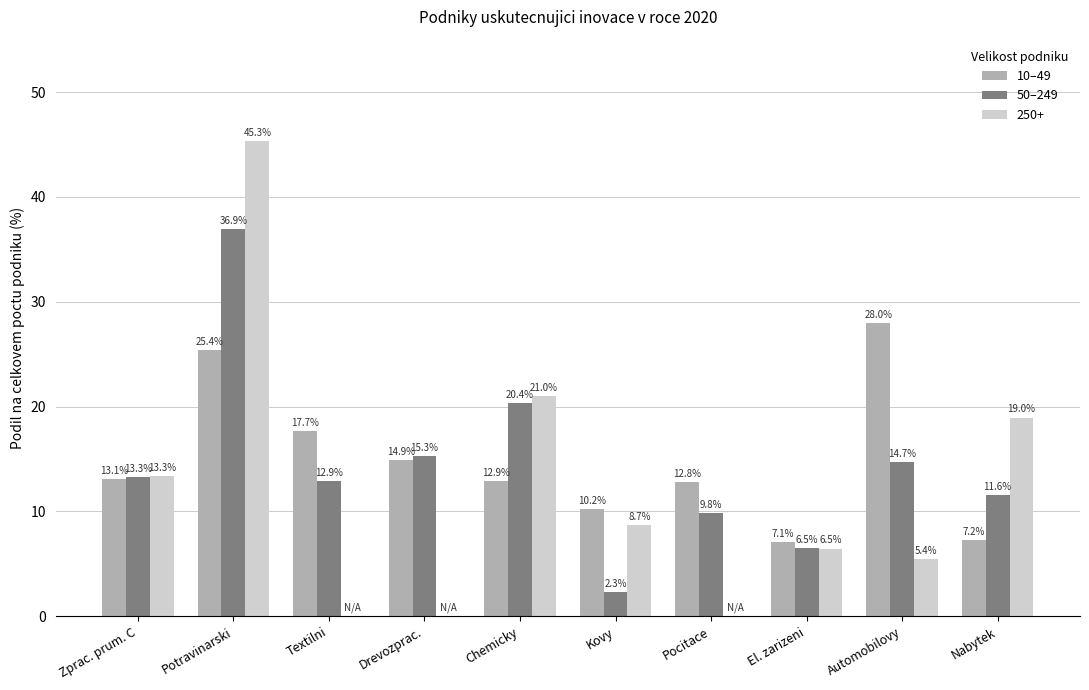

How many data points in 10–49 are above 13?

5